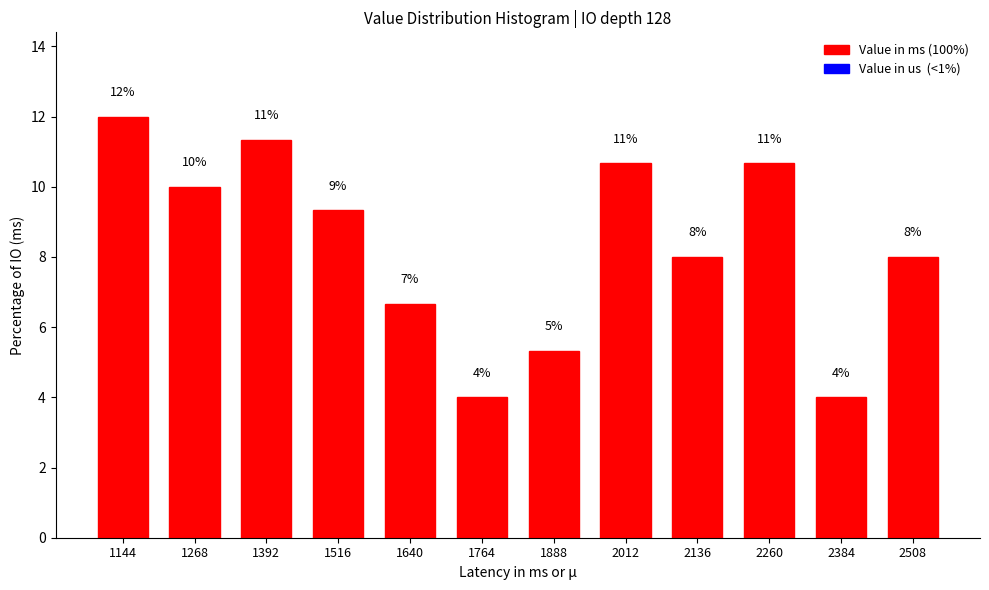

What value does the data have at 1144?

12.0